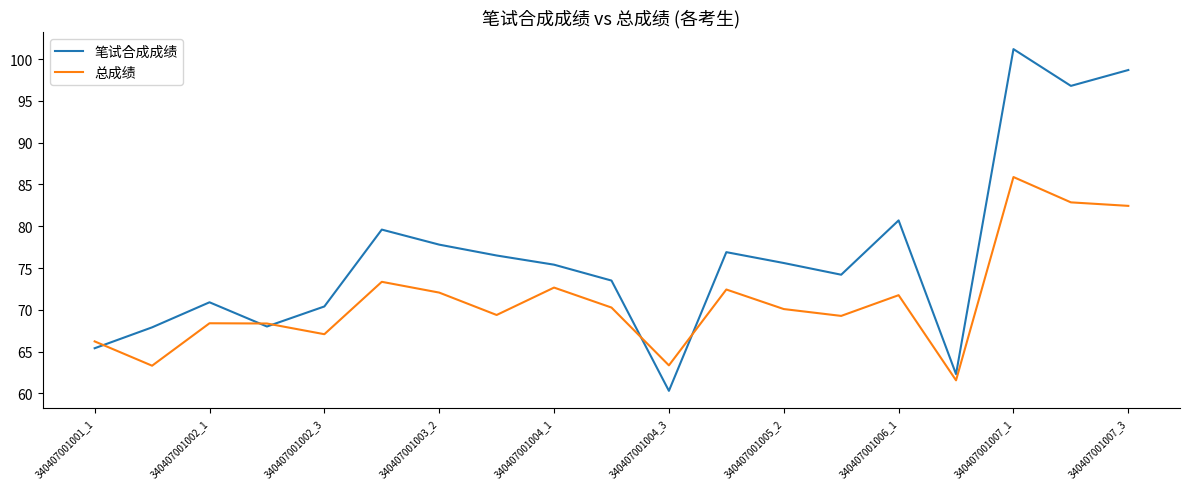

True or false: 笔试合成成绩 and 总成绩 intersect in this chart.

True